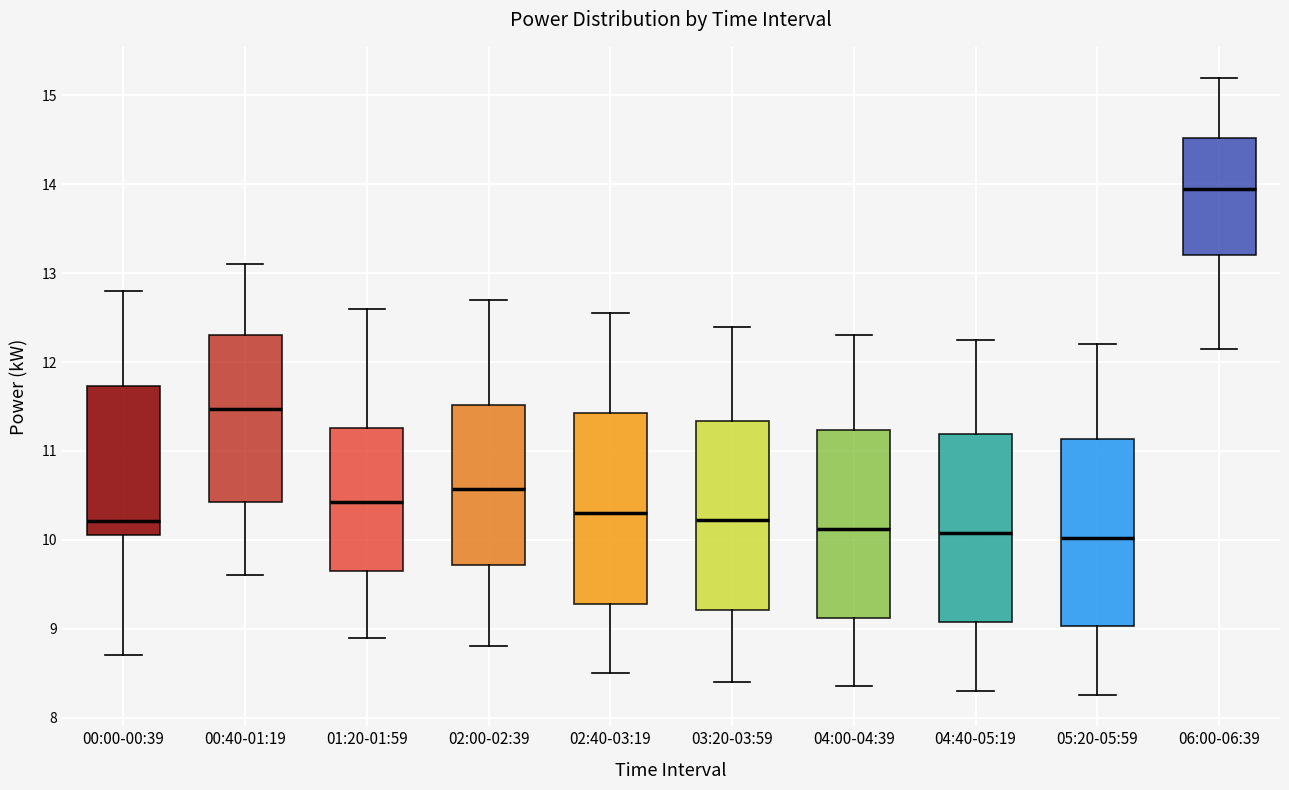

Which box's median line is the highest?

06:00-06:39